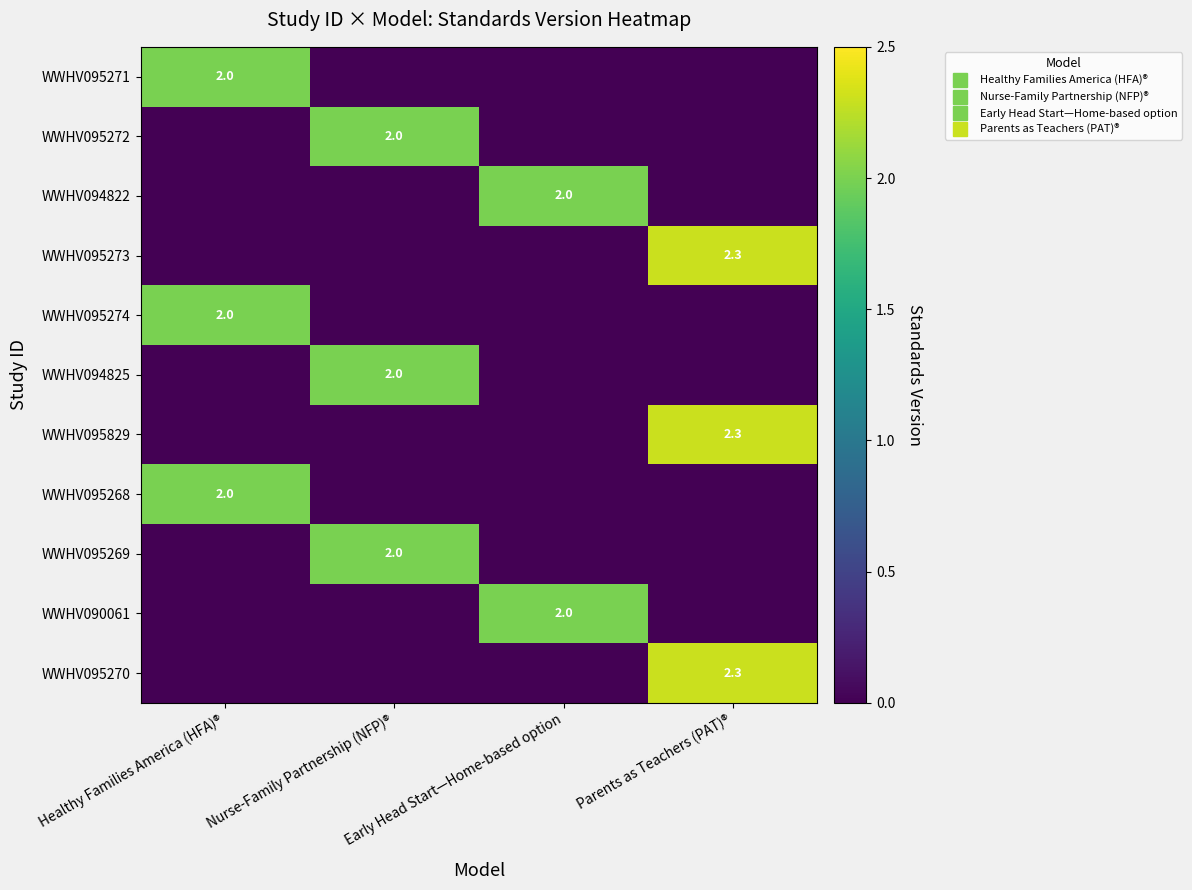

Rank the series at Early Head Start—Home-based option from highest to lowest value.

WWHV094822, WWHV090061, WWHV095271, WWHV095272, WWHV095273, WWHV095274, WWHV094825, WWHV095829, WWHV095268, WWHV095269, WWHV095270